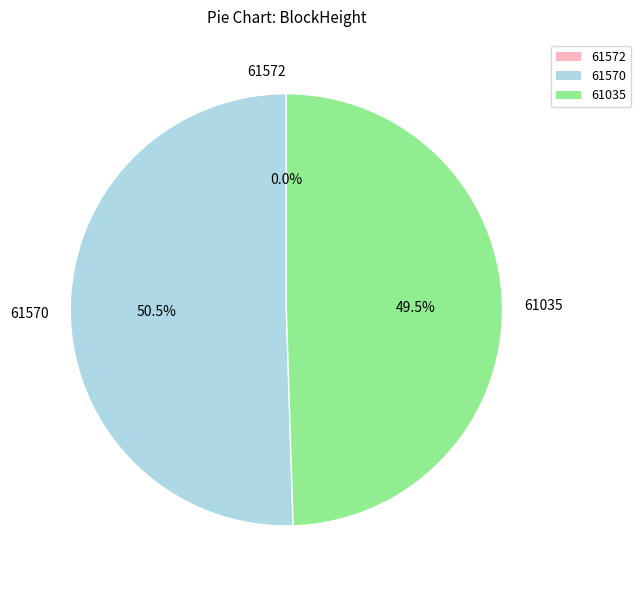

Is it true that 61035 is 49% of the pie?

True